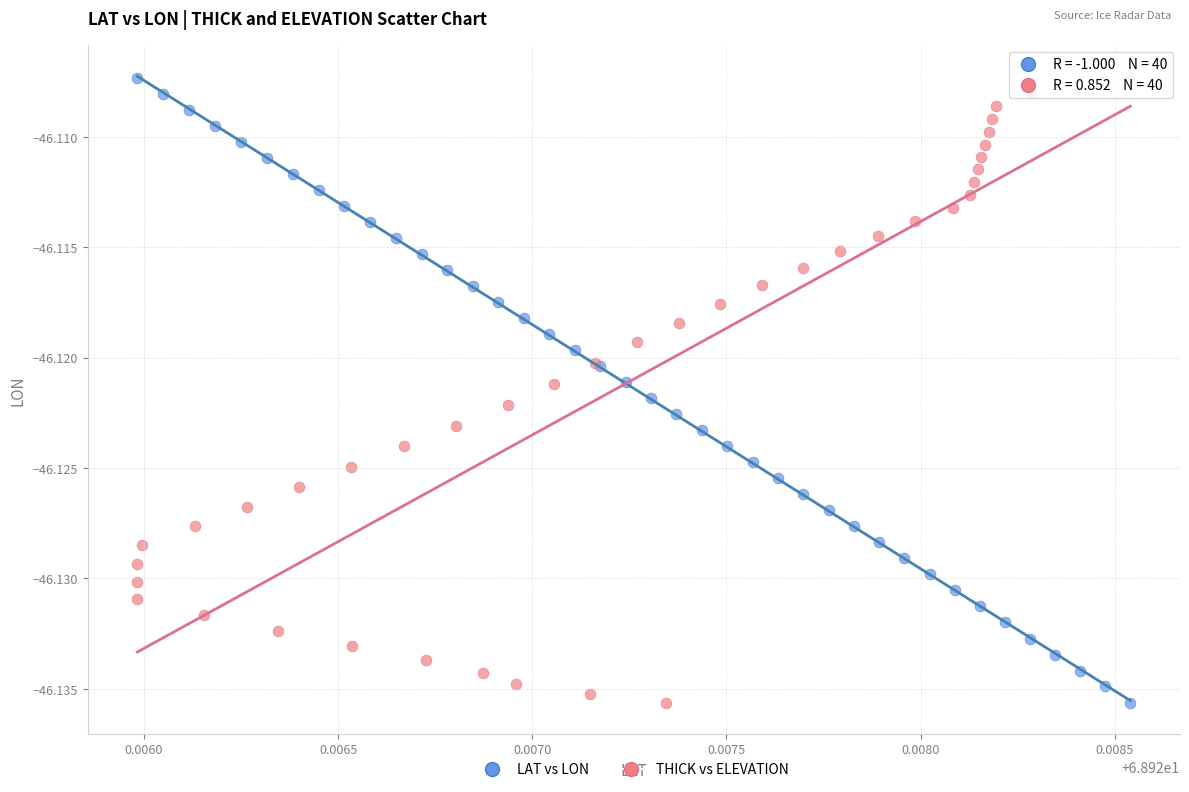

What are all the series names shown in the legend?

LAT vs LON, THICK vs ELEVATION